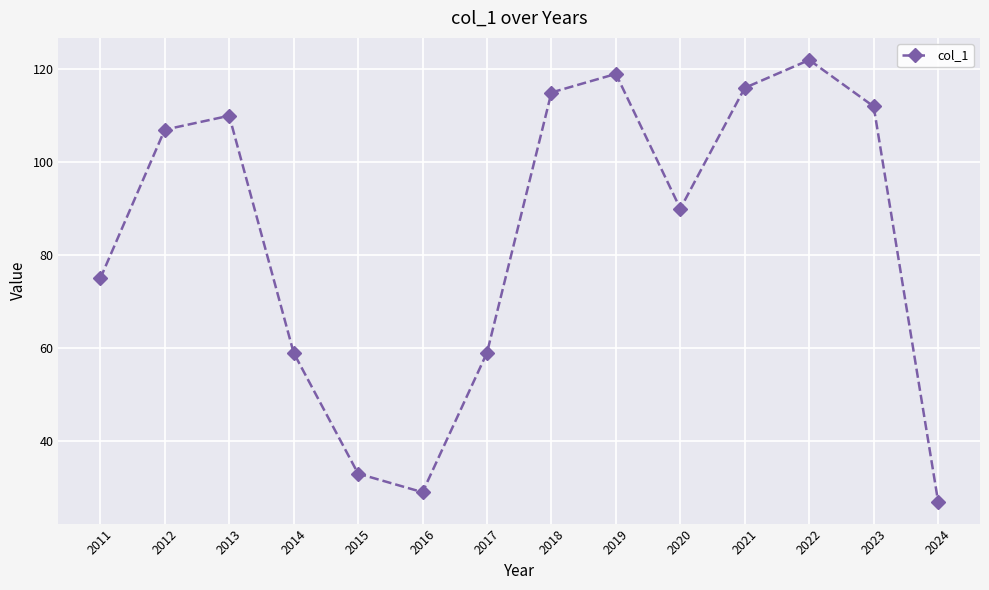

How many interior local valleys (lower than both neighbors) does the data have?

2